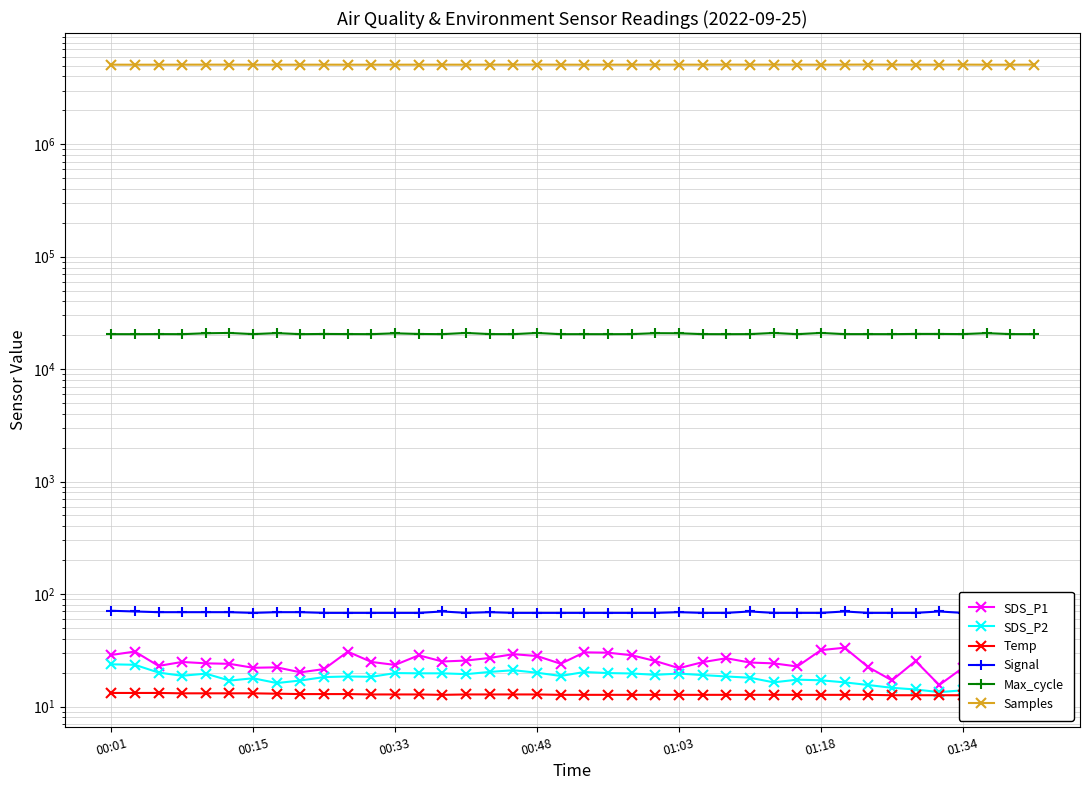

How many data points does each series have?

40